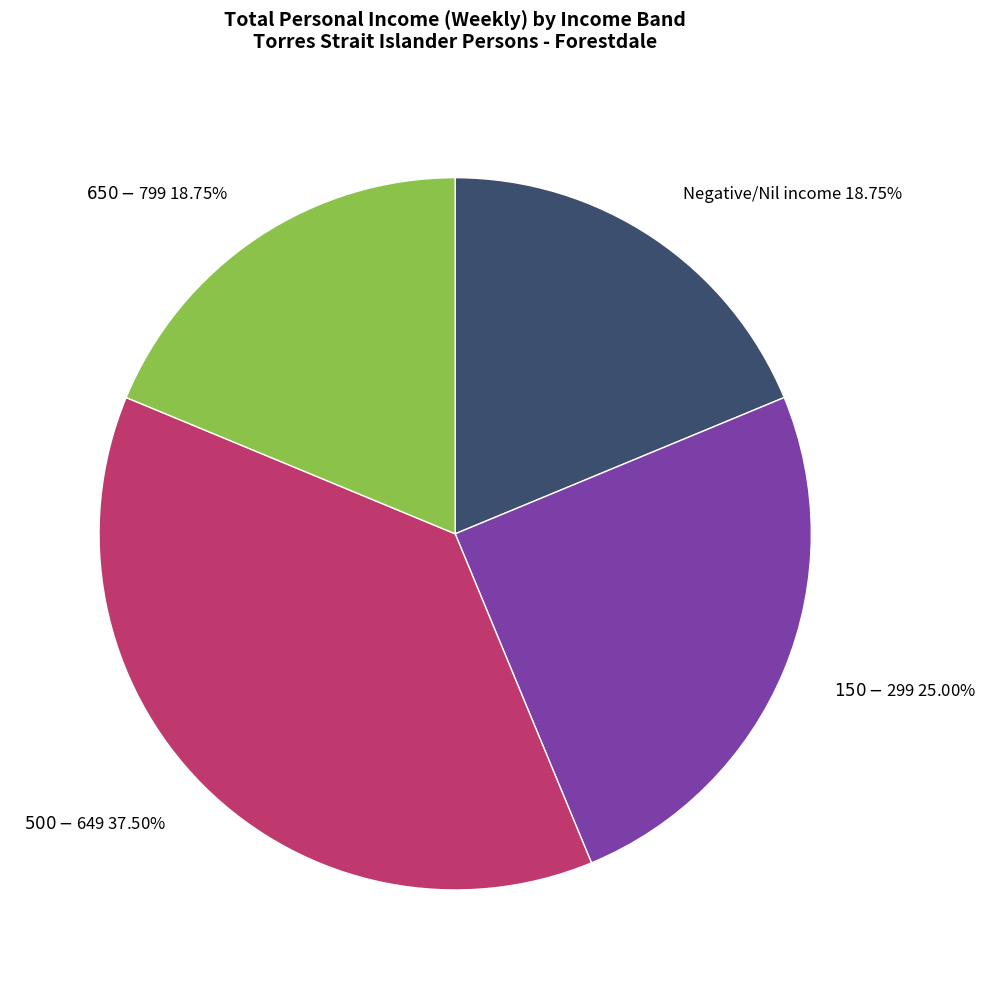

Does any single category account for the majority?

No